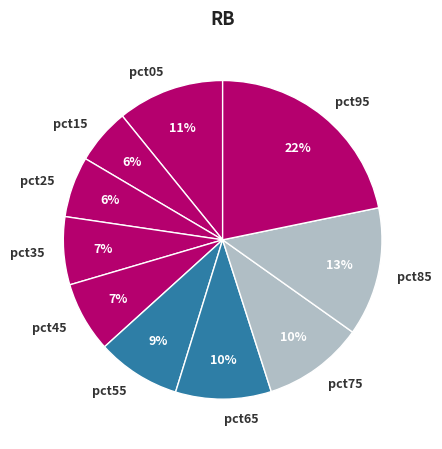

True or false: pct55 accounts for 18% of the total.

False